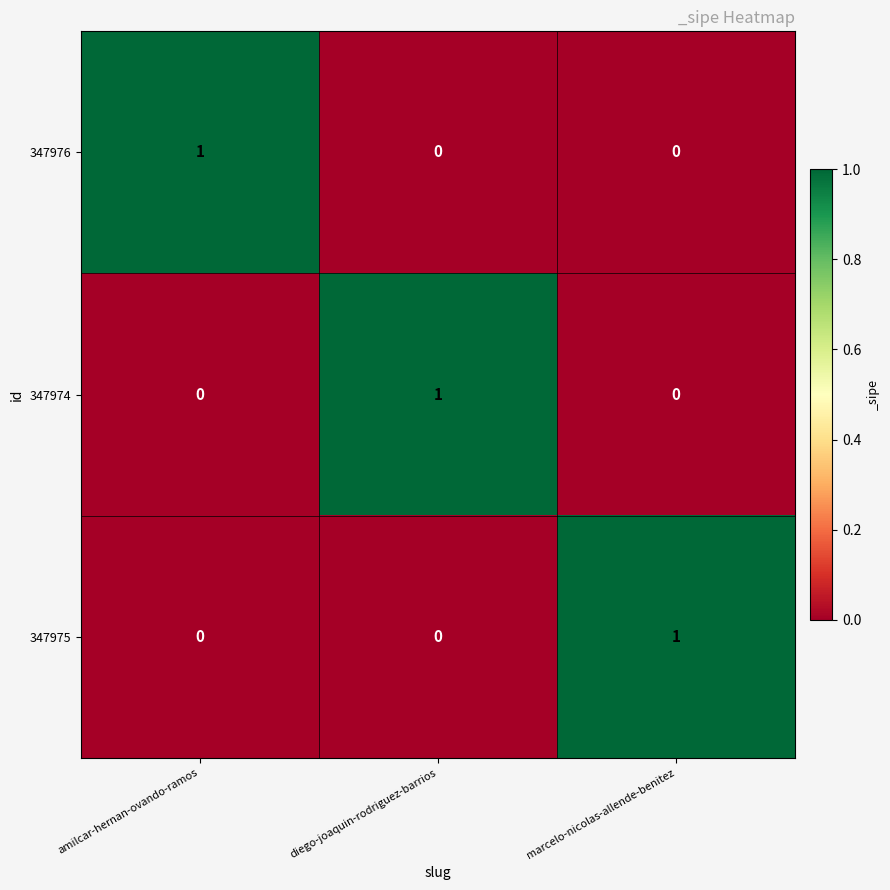

True or false: 347974 has a value of -1 at amilcar-hernan-ovando-ramos.

False